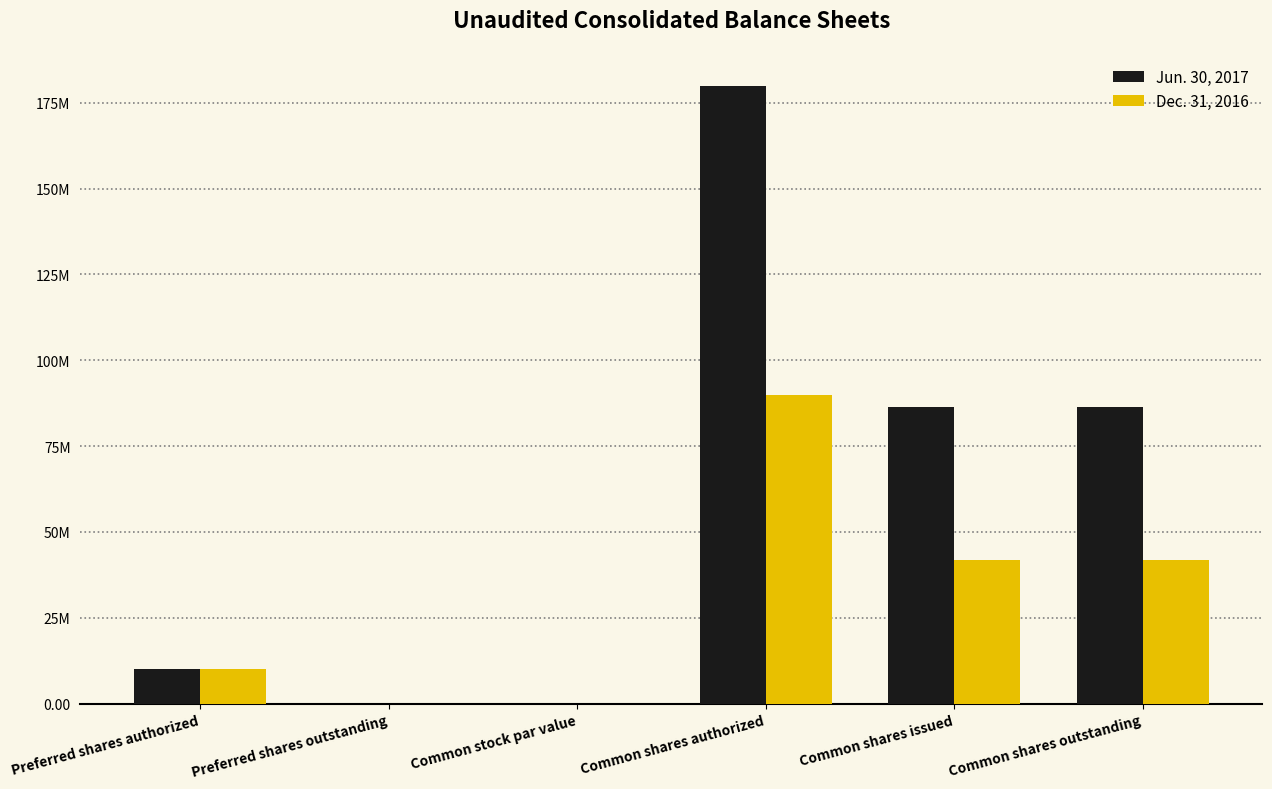

At Preferred shares outstanding, list the series in order from smallest to largest.

Jun. 30, 2017, Dec. 31, 2016